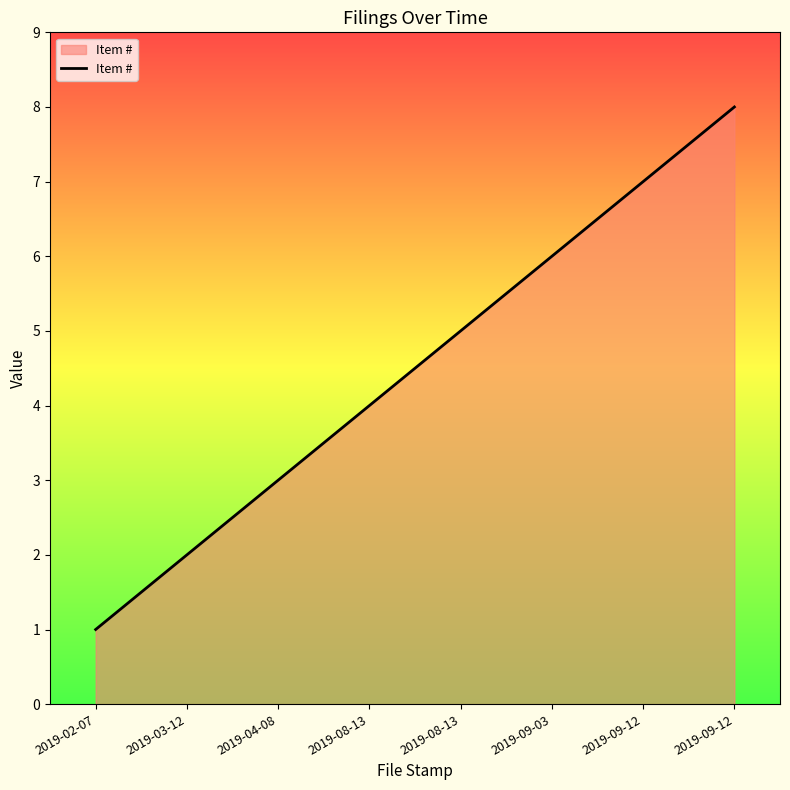

Is it true that the value at 2019-04-08 is 3?

True